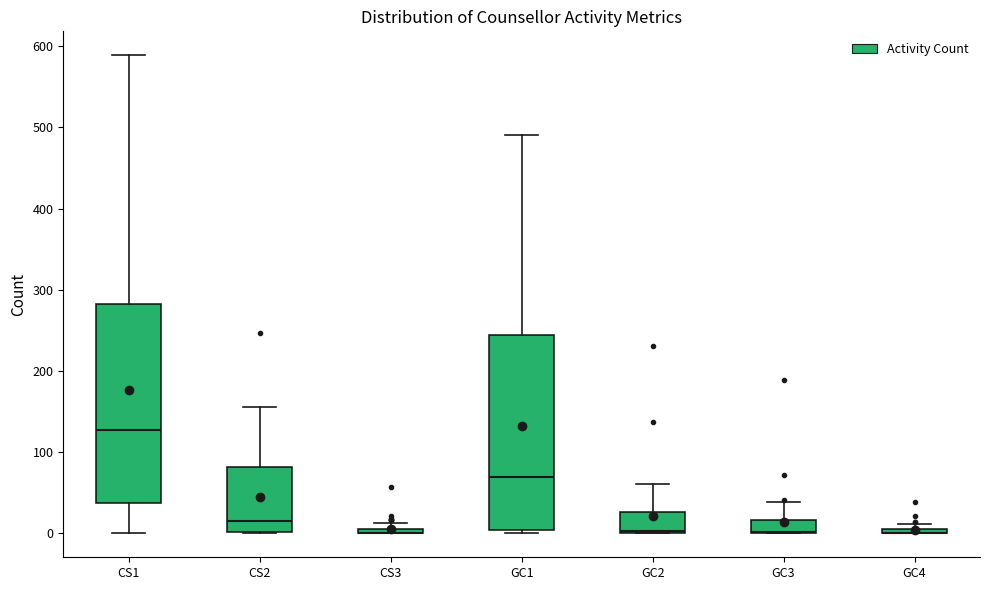

Where does the median line of the box for GC1 sit on the y-axis? The values are not printed on the chart, so give them approximately, as read against the axis.

70